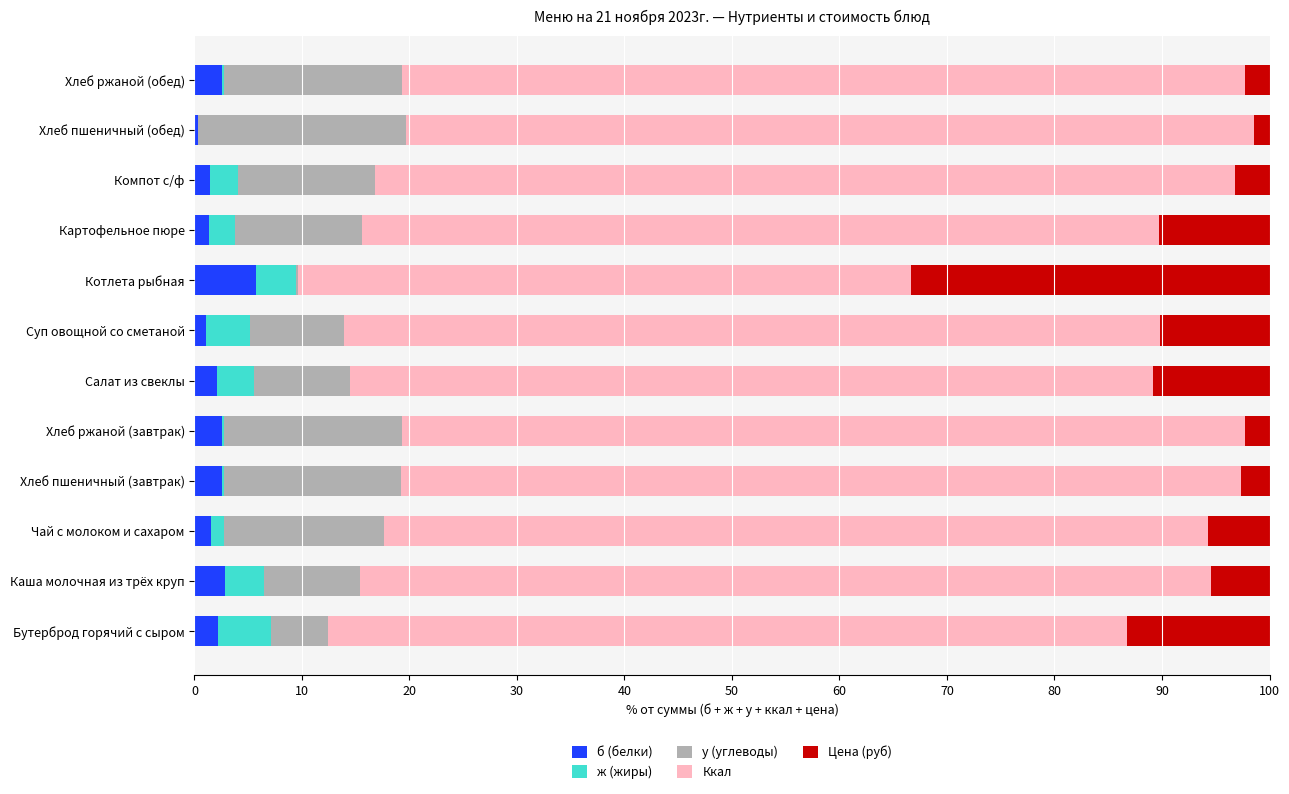

What is the highest value of the б (белки) series?

5.7